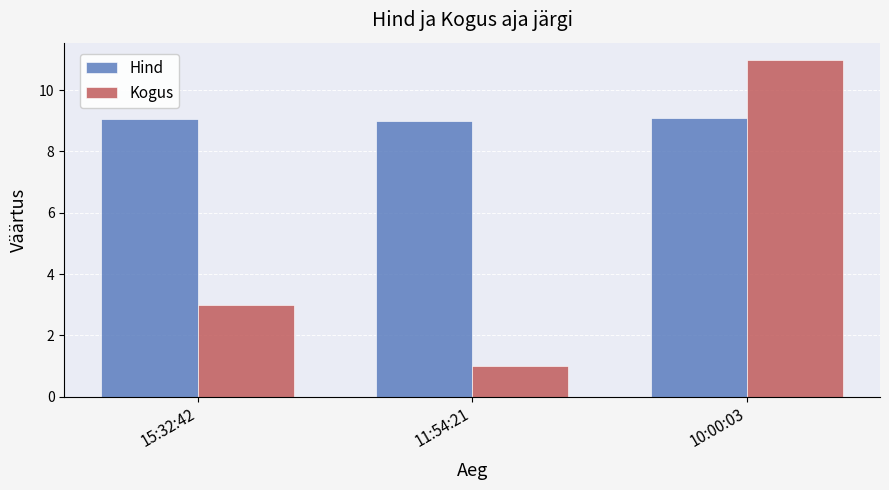

What position from the left is 10:00:03?

3